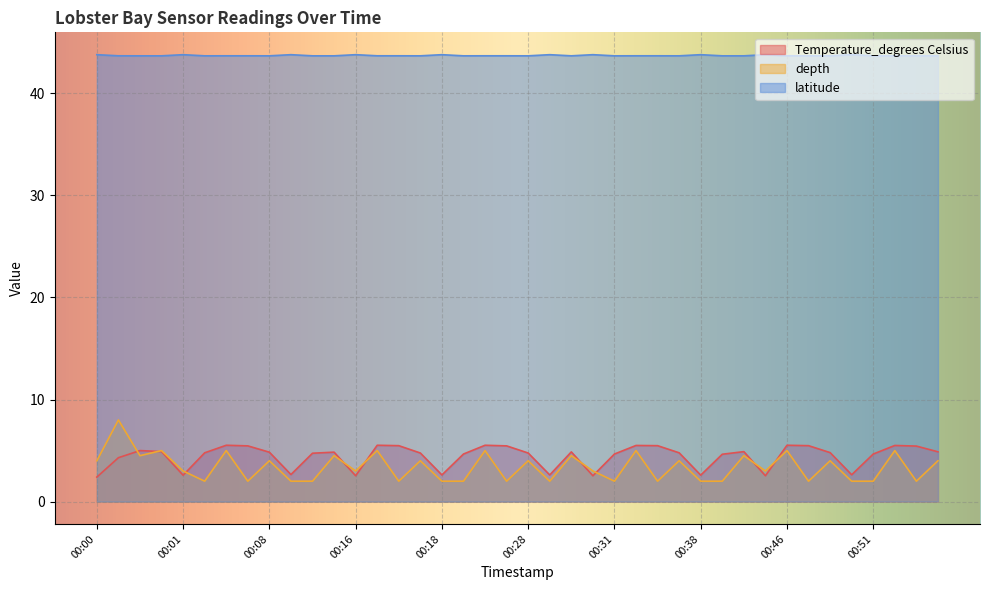

What is the minimum value for depth?

2.0